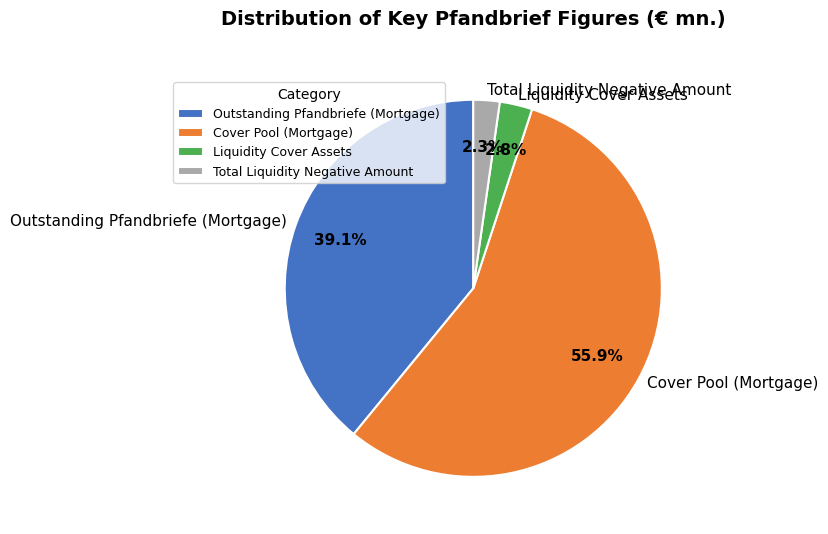

To the nearest percent, what portion does Outstanding Pfandbriefe (Mortgage) represent?

39%